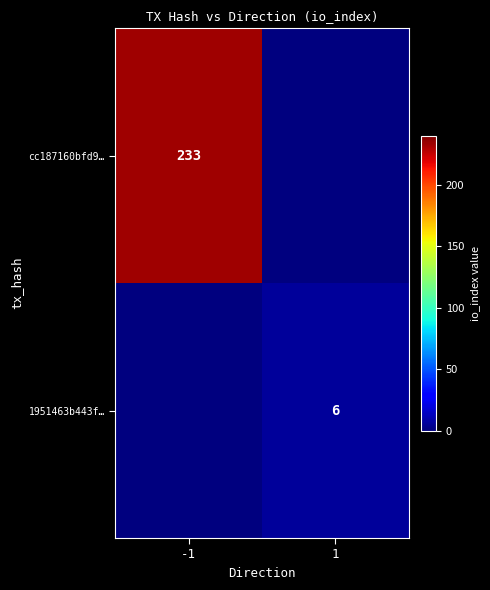

Which has a higher value, -1 or 1?

-1